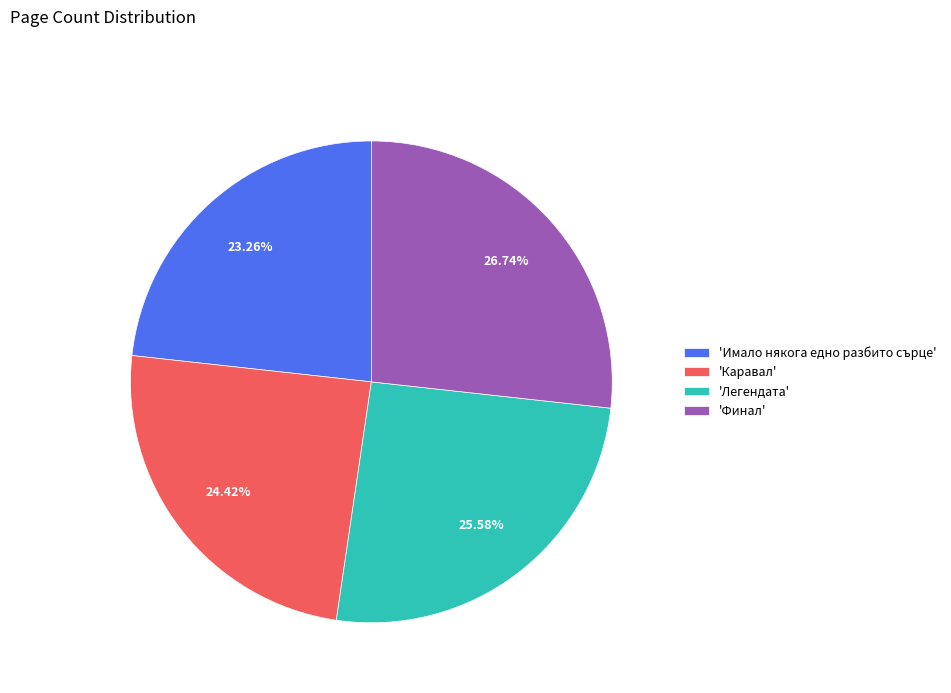

Rank the categories by value from highest to lowest.

'Финал', 'Легендата', 'Каравал', 'Имало някога едно разбито сърце'